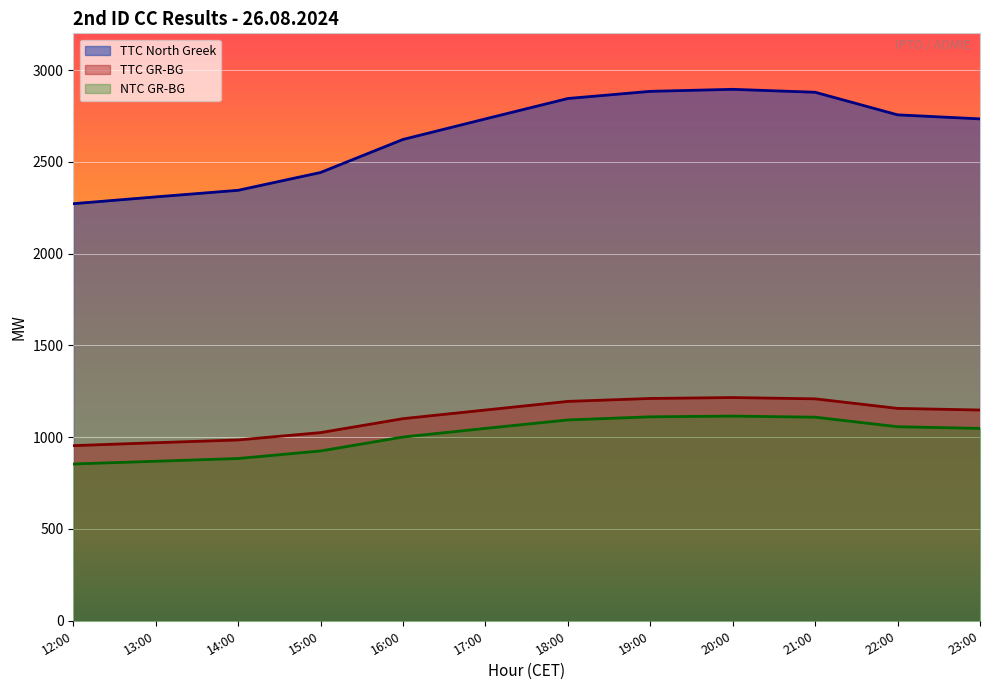

What is the value of the TTC GR-BG point at the 7th from the left?

1195